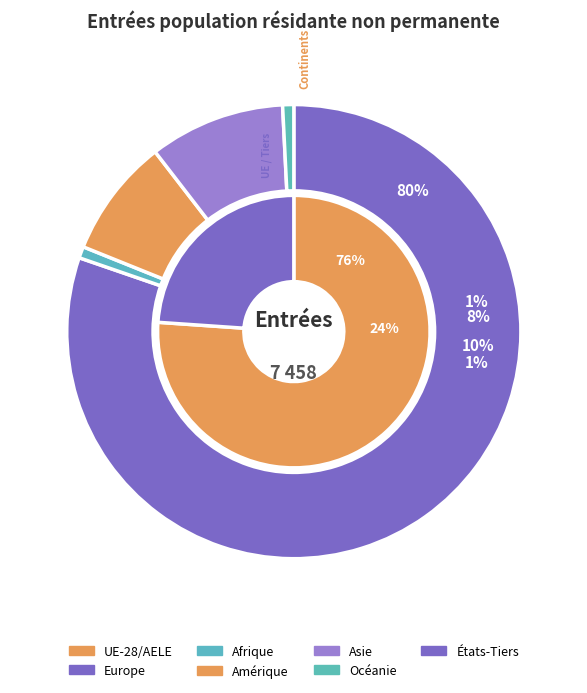

True or false: Asie accounts for 10% of the total.

True